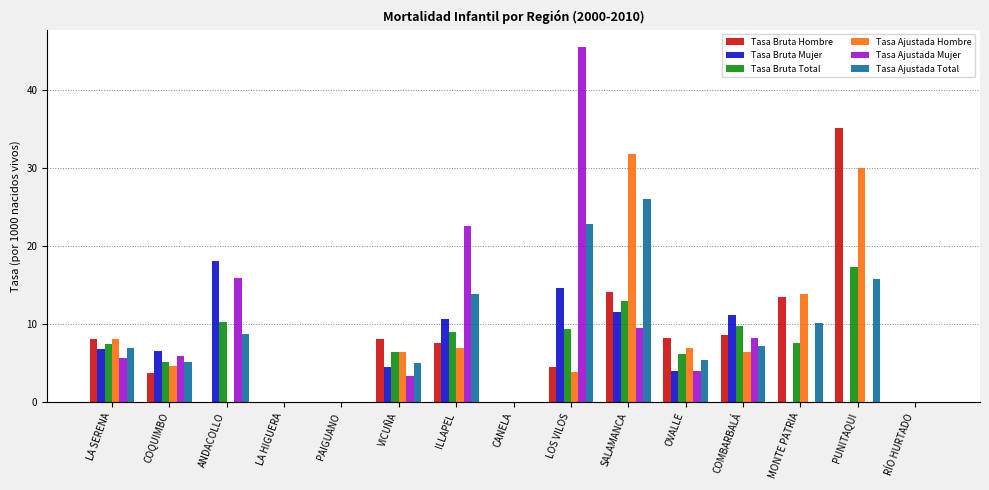

True or false: Tasa Ajustada Total has a value of 16.9 at PAIGUANO.

False